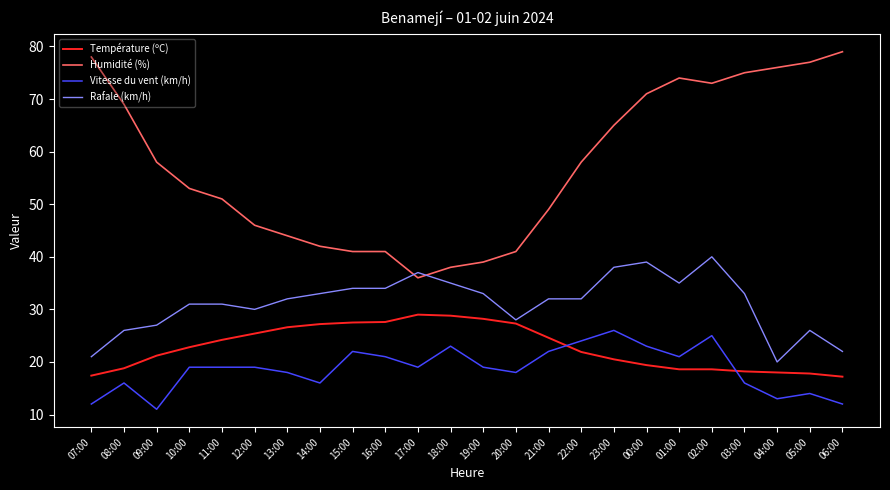

What position from the left is 09:00?

3